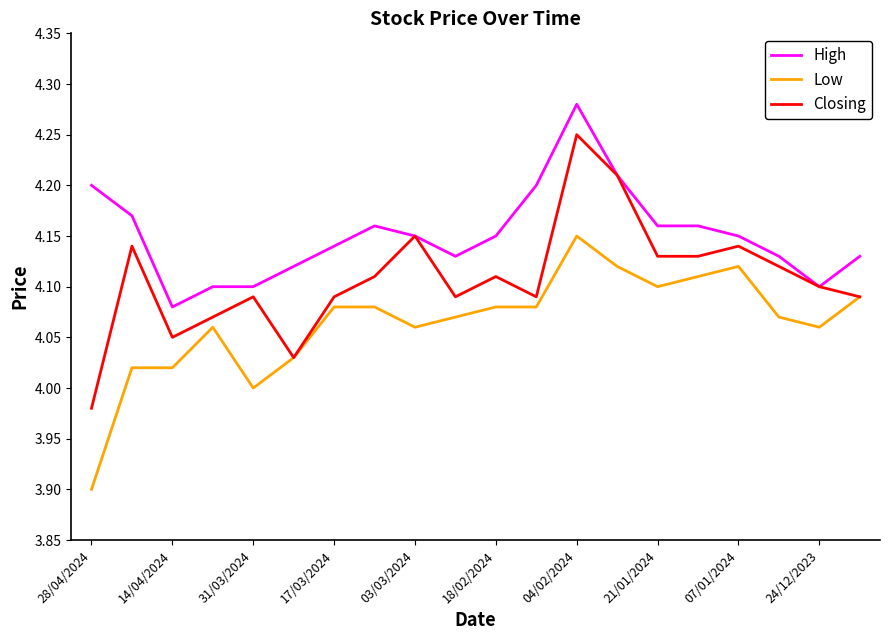

Rank the series by their average value, from highest to lowest.

High, Closing, Low